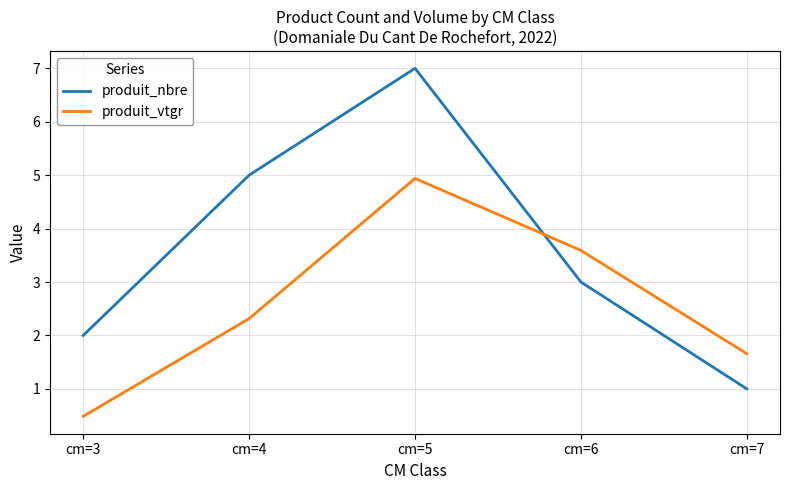

Which series changed the most between cm=3 and cm=7?

produit_vtgr